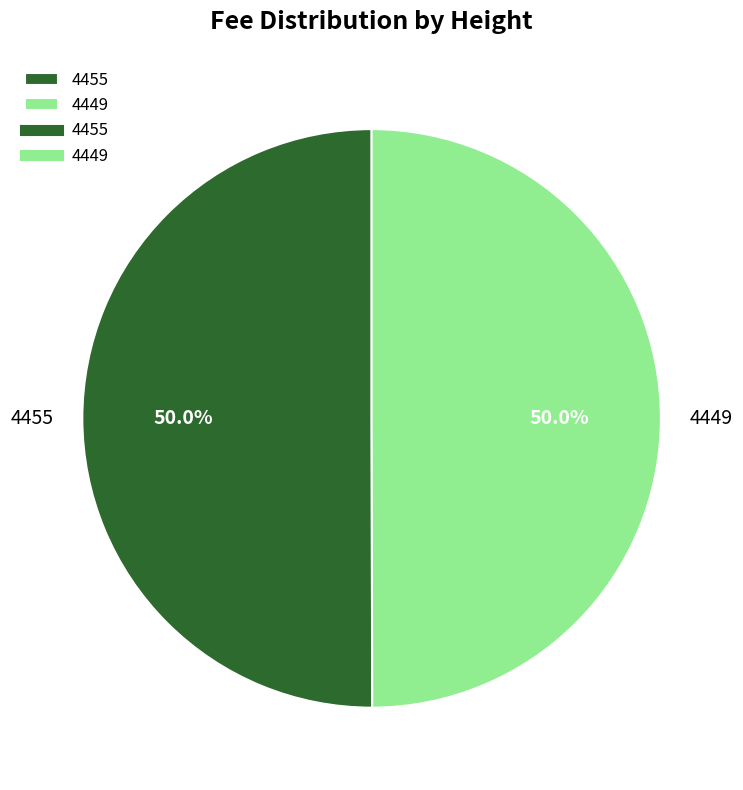

What is the ratio of the value at 4455 to the value at 4449?

1.0